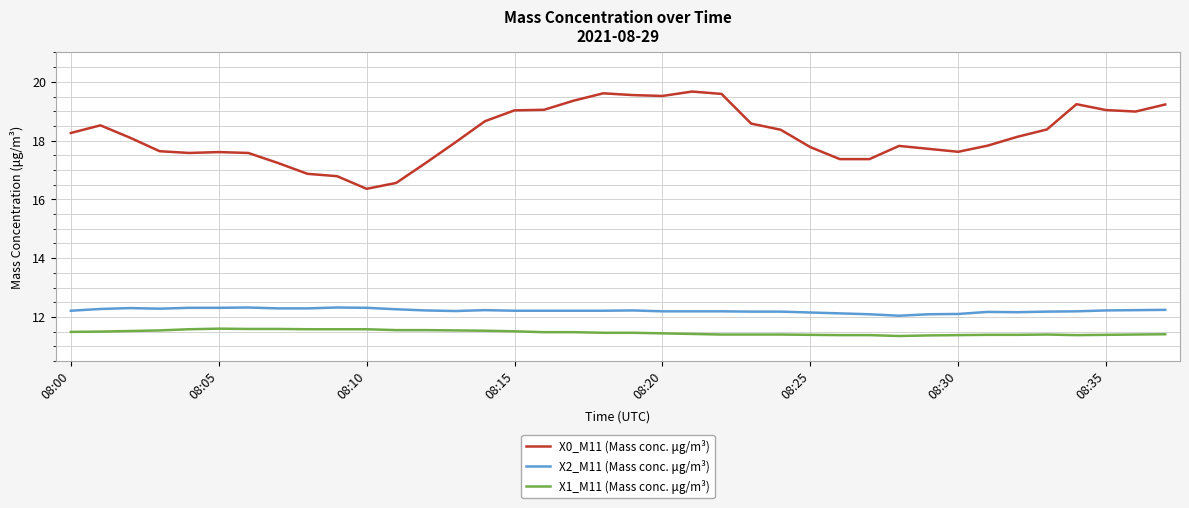

Rank the series by their maximum value, from highest to lowest.

X0_M11 (Mass conc. μg/m³), X2_M11 (Mass conc. μg/m³), X1_M11 (Mass conc. μg/m³)